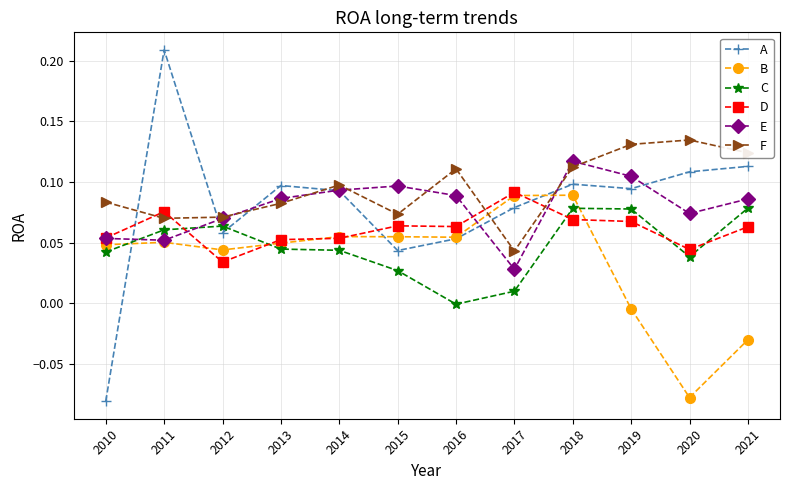

How many data points in A are above 0?

11